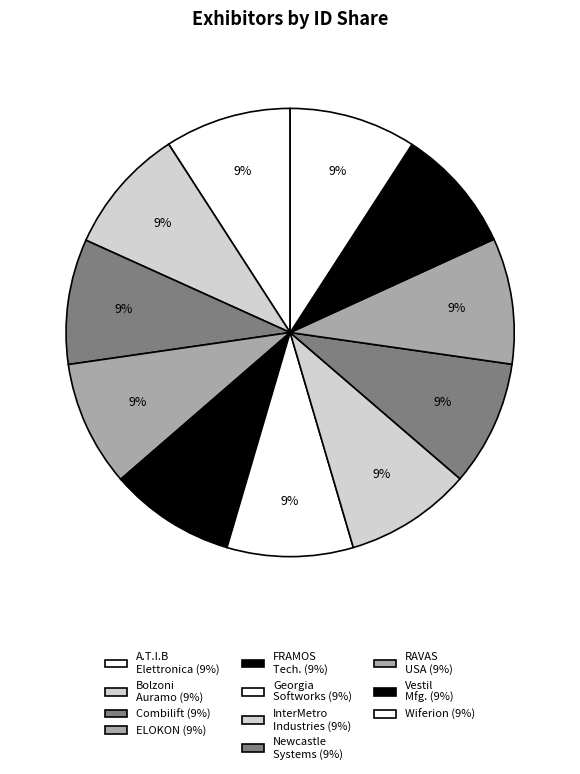

Which category has the smallest portion of the pie?

Vestil Manufacturing